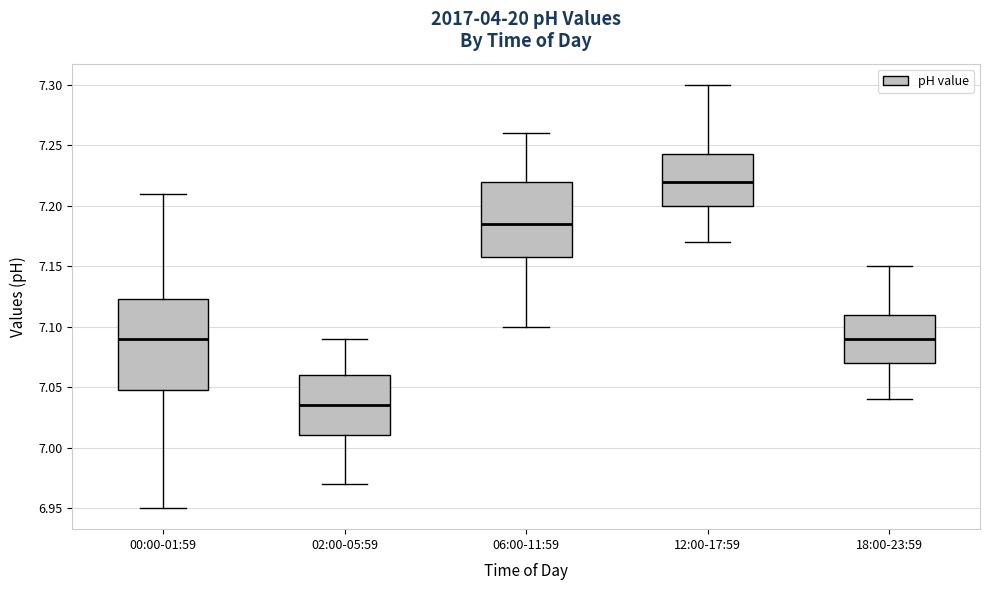

Reading left to right, transcribe this box plot: for each box, give where its median line is, the range the box spans, and where its two whiskers end, as read against the y-axis. The values are not printed on the chart, so give them approximately, as read against the axis.

00:00-01:59: median 7.090, box 7.050 to 7.125, whiskers 6.950 to 7.210
02:00-05:59: median 7.035, box 7.010 to 7.060, whiskers 6.970 to 7.090
06:00-11:59: median 7.185, box 7.160 to 7.220, whiskers 7.100 to 7.260
12:00-17:59: median 7.220, box 7.200 to 7.245, whiskers 7.170 to 7.300
18:00-23:59: median 7.090, box 7.070 to 7.110, whiskers 7.040 to 7.150